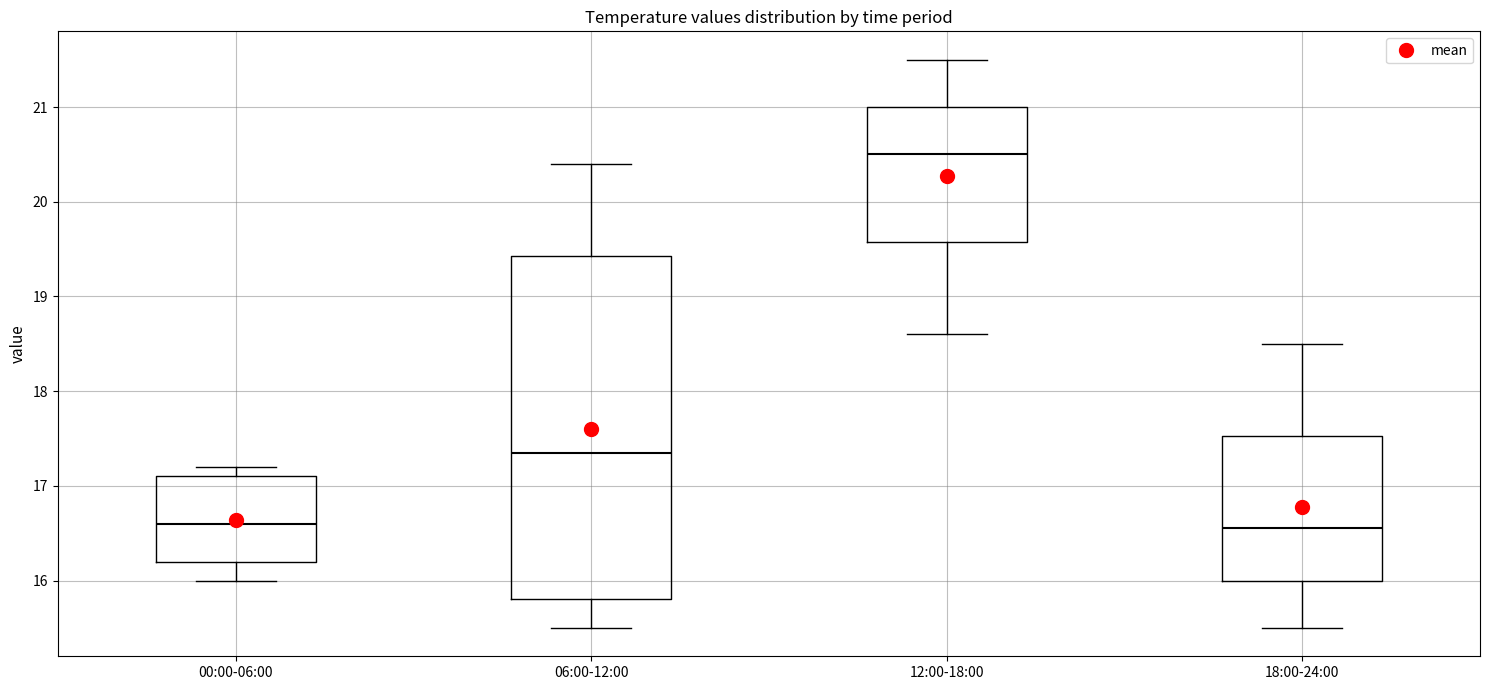

Comparing the boxes themselves (not the whiskers), which one is the tallest?

06:00-12:00